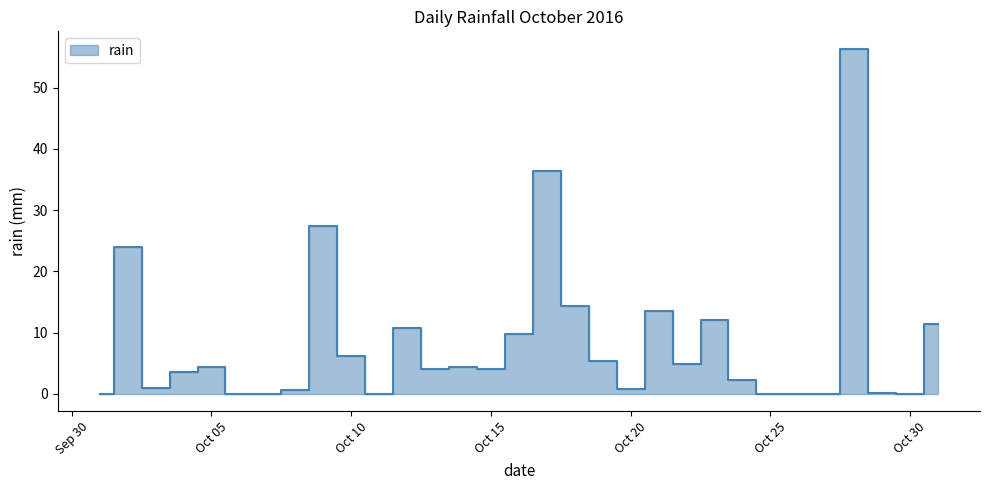

What is the value of the 19th point from the left?

5.4